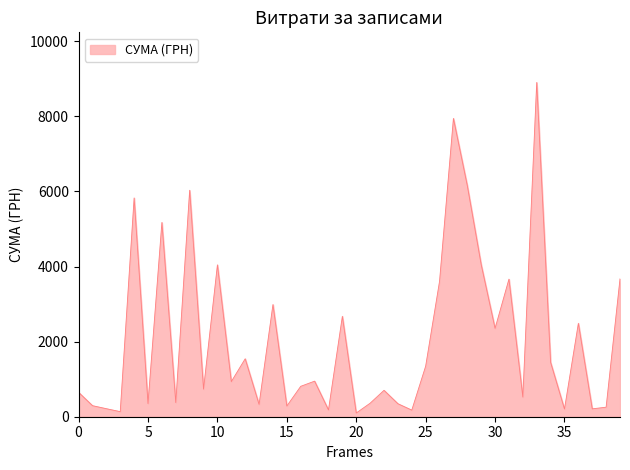

What is the difference between the maximum and minimum values?

8804.7